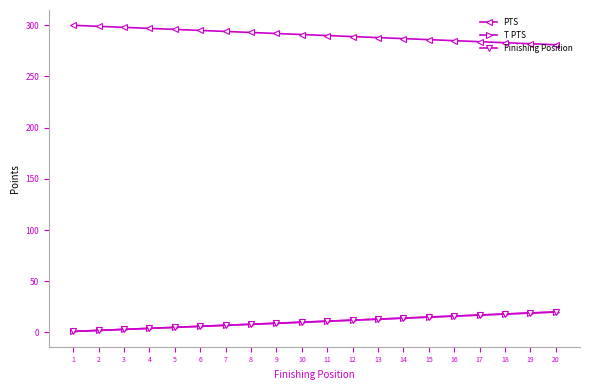

The Finishing Position series shows 4 at 4. True or false?

True